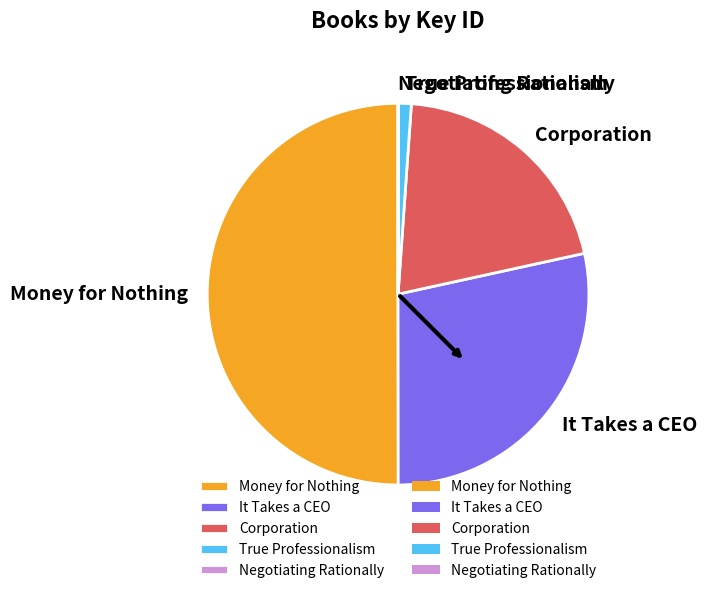

Which slice is the largest?

Money for Nothing